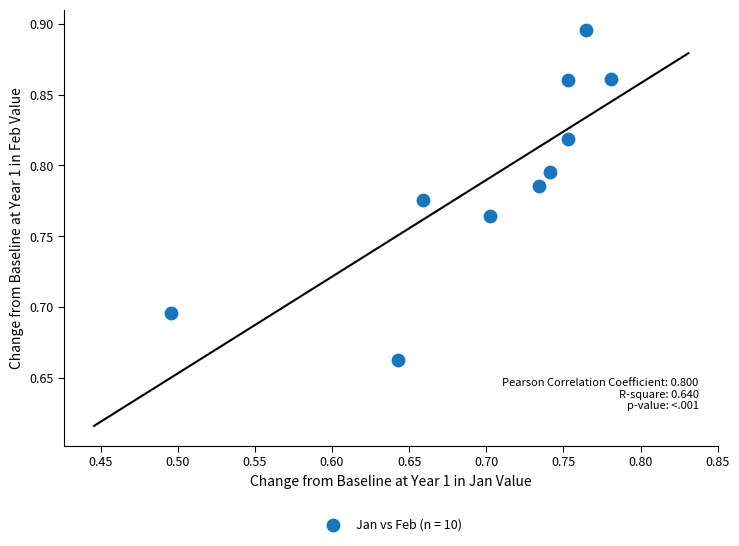

What is the range of X values (max minus min)?

0.3